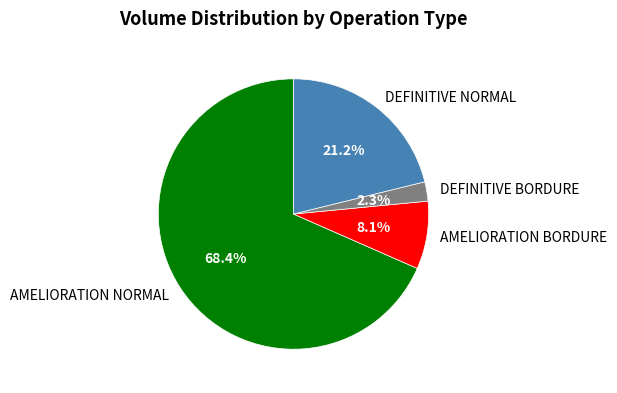

How much of the chart is everything except DEFINITIVE NORMAL?

78.8%